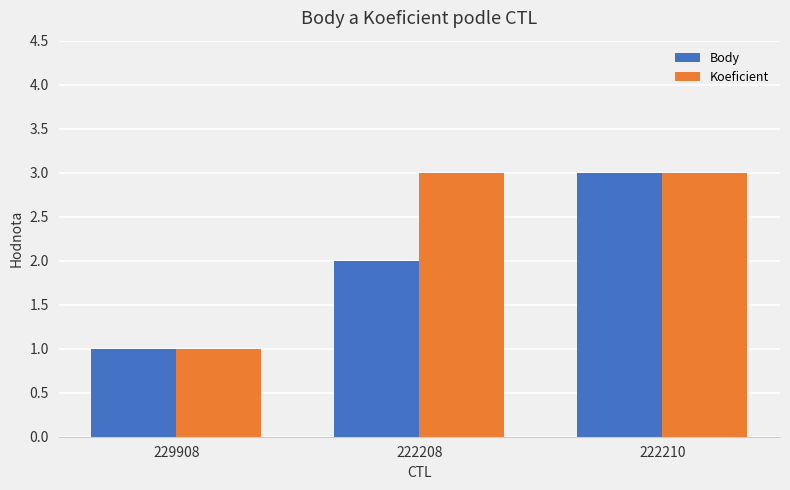

What are all the series names shown in the legend?

Body, Koeficient